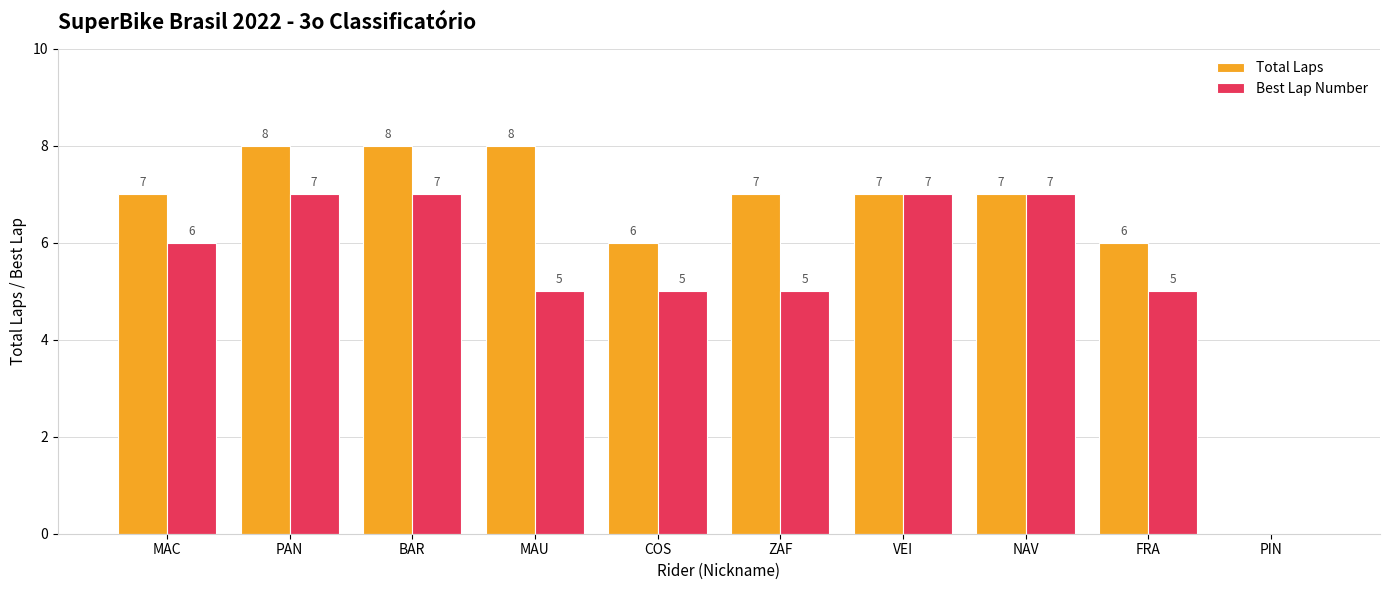

Count the Total Laps values in the range 6 to 8.

9